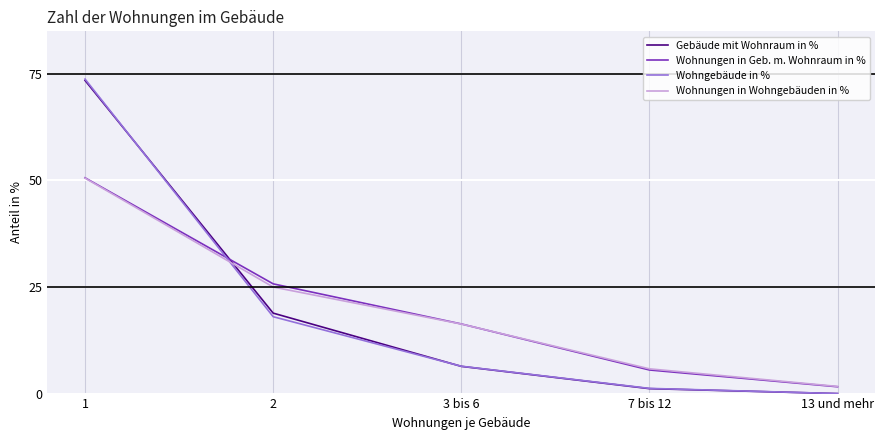

True or false: Wohnungen in Wohngebäuden in % has a value of 13.3 at 2.

False